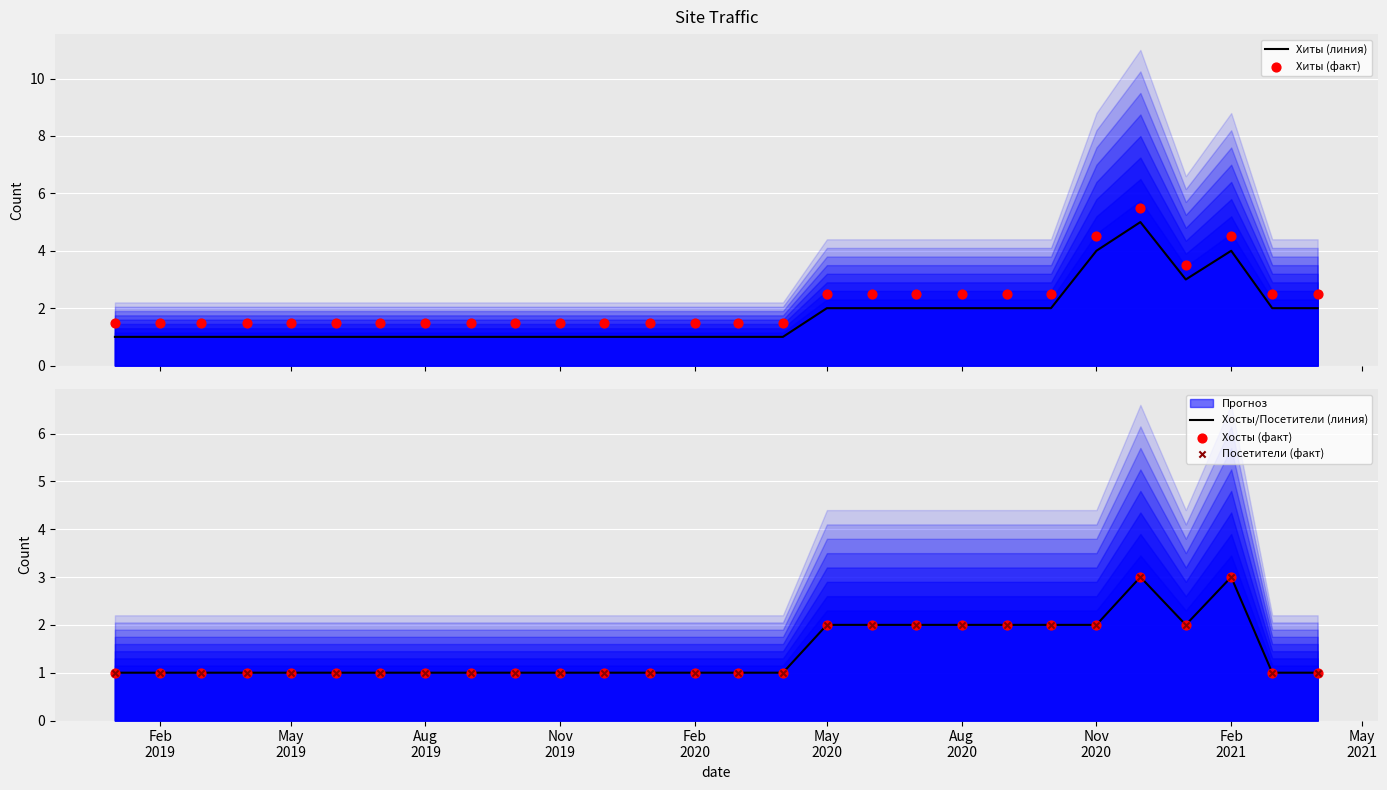

What is the maximum value for Хосты/Посетители (линия)?

3